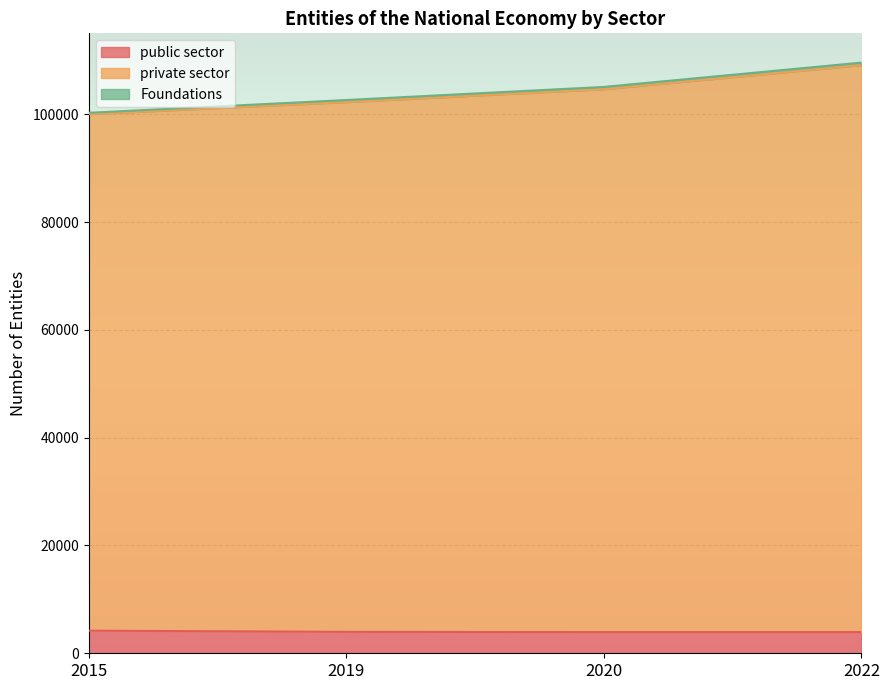

What is the highest value of the private sector series?

109573